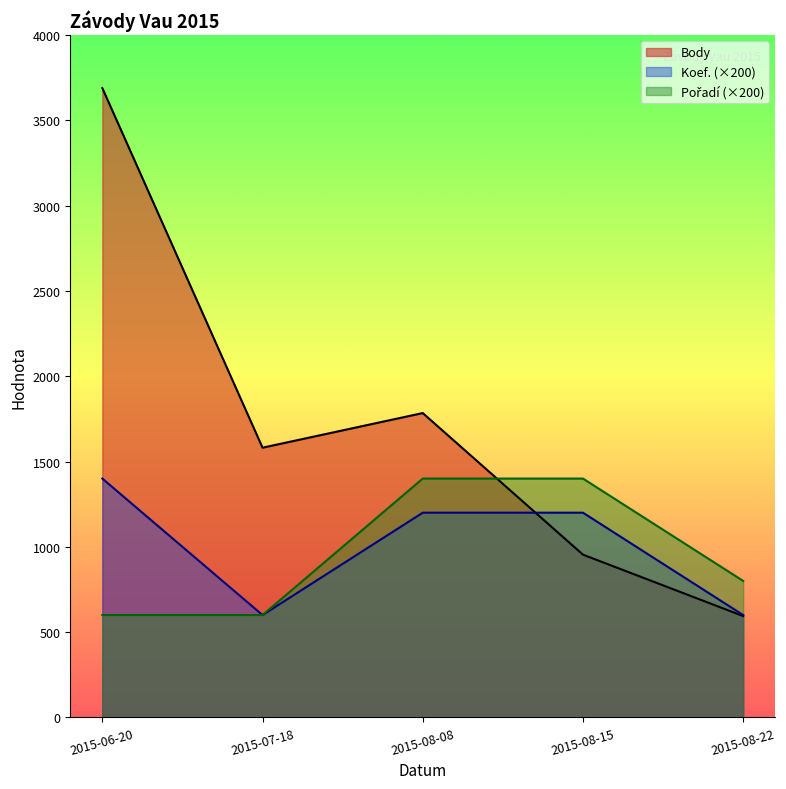

True or false: Pořadí has a value of 1874 at 2015-08-08.

False